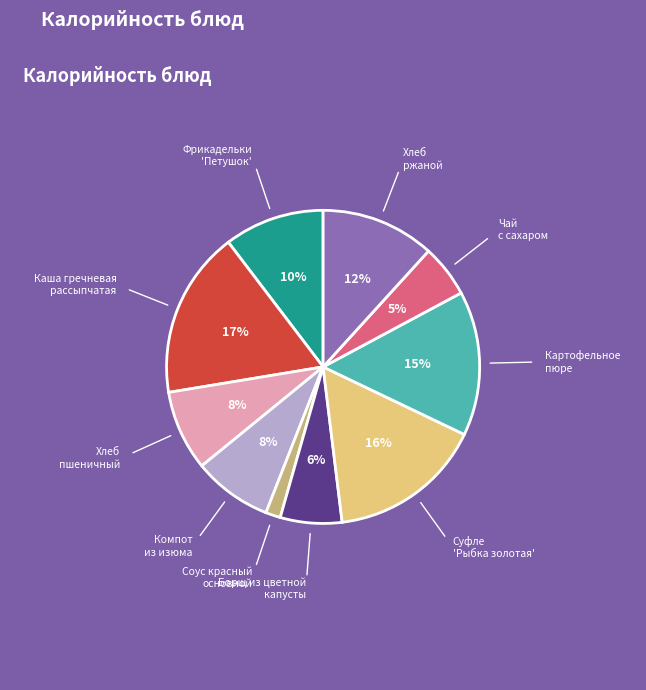

To the nearest percent, what is the average slice percentage?

10%